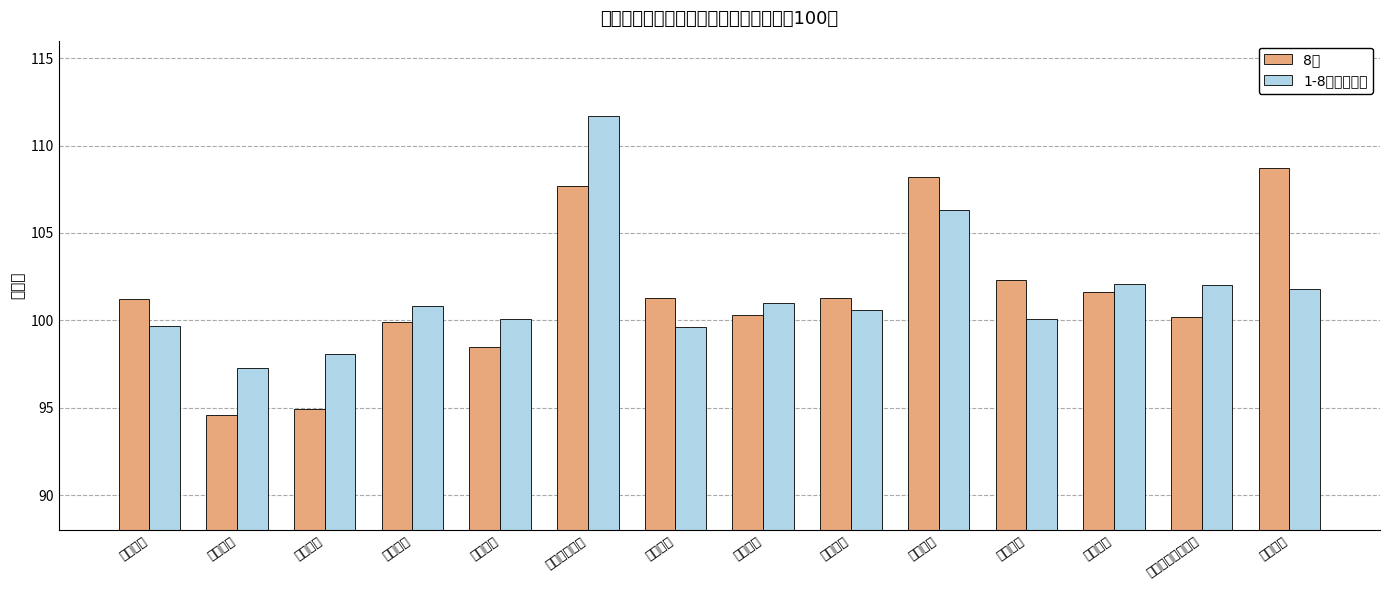

Reading left to right, extract all data points from this chart.

8月: 冶金工业=101.2	电力工业=94.6	石油工业=94.9	化学工业=99.9	机械工业=98.5	建筑材料工业=107.7	森林工业=101.3	食品工业=100.3	纺织工业=101.3	缝纫工业=108.2	皮革工业=102.3	造纸工业=101.6	文教艺术用品工业=100.2	其它工业=108.7
1-8月累计平均: 冶金工业=99.7	电力工业=97.3	石油工业=98.1	化学工业=100.8	机械工业=100.1	建筑材料工业=111.7	森林工业=99.6	食品工业=101.0	纺织工业=100.6	缝纫工业=106.3	皮革工业=100.1	造纸工业=102.1	文教艺术用品工业=102.0	其它工业=101.8